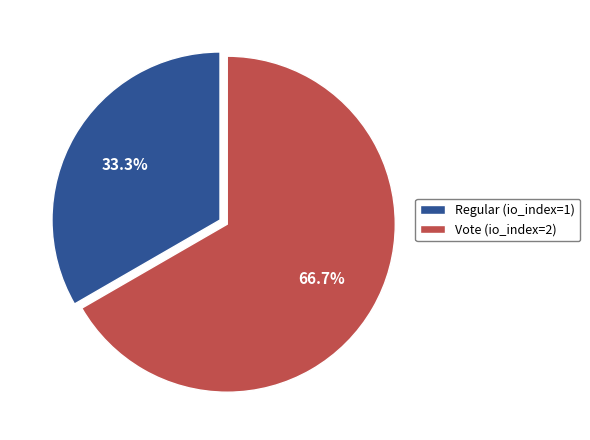

To the nearest percent, what portion does Vote (io_index=2) represent?

67%